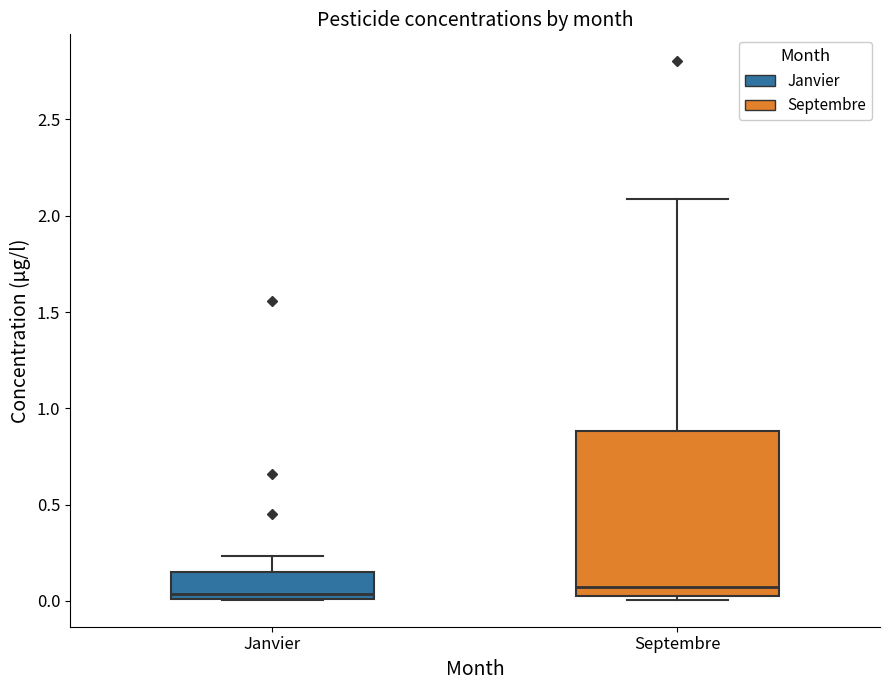

Reading left to right, read every box against the y-axis: the position of its median line, the range the box covers, and the ends of its whiskers. The values are not printed on the chart, so give them approximately, as read against the axis.

Janvier: median 0.05, box 0.00 to 0.15, whiskers 0.00 to 0.25
Septembre: median 0.05 (just above the box's lower edge), box 0.05 to 0.90, whiskers 0.00 to 2.10